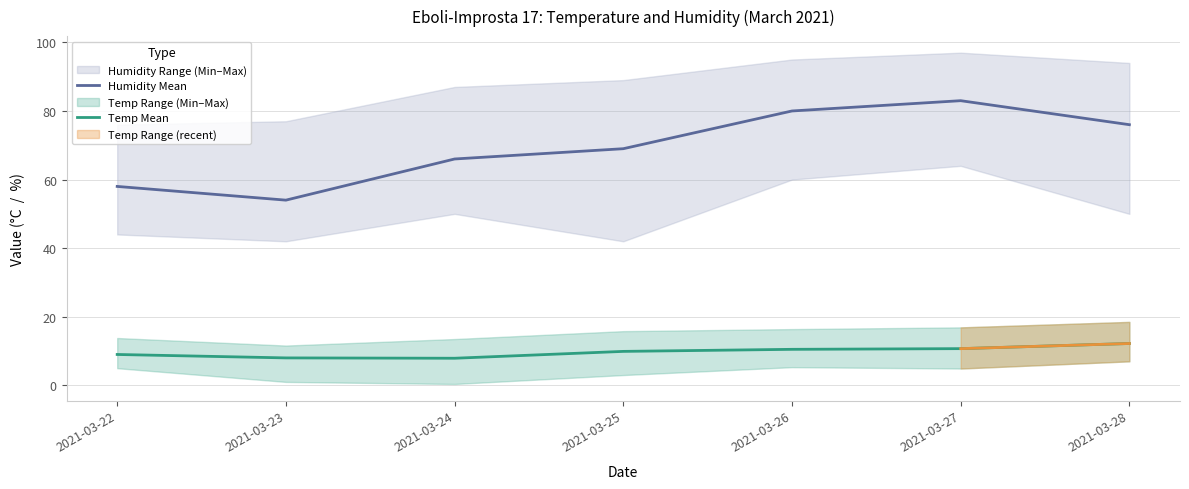

Is it true that Humidity Mean equals 69.0 at 2021-03-25?

True